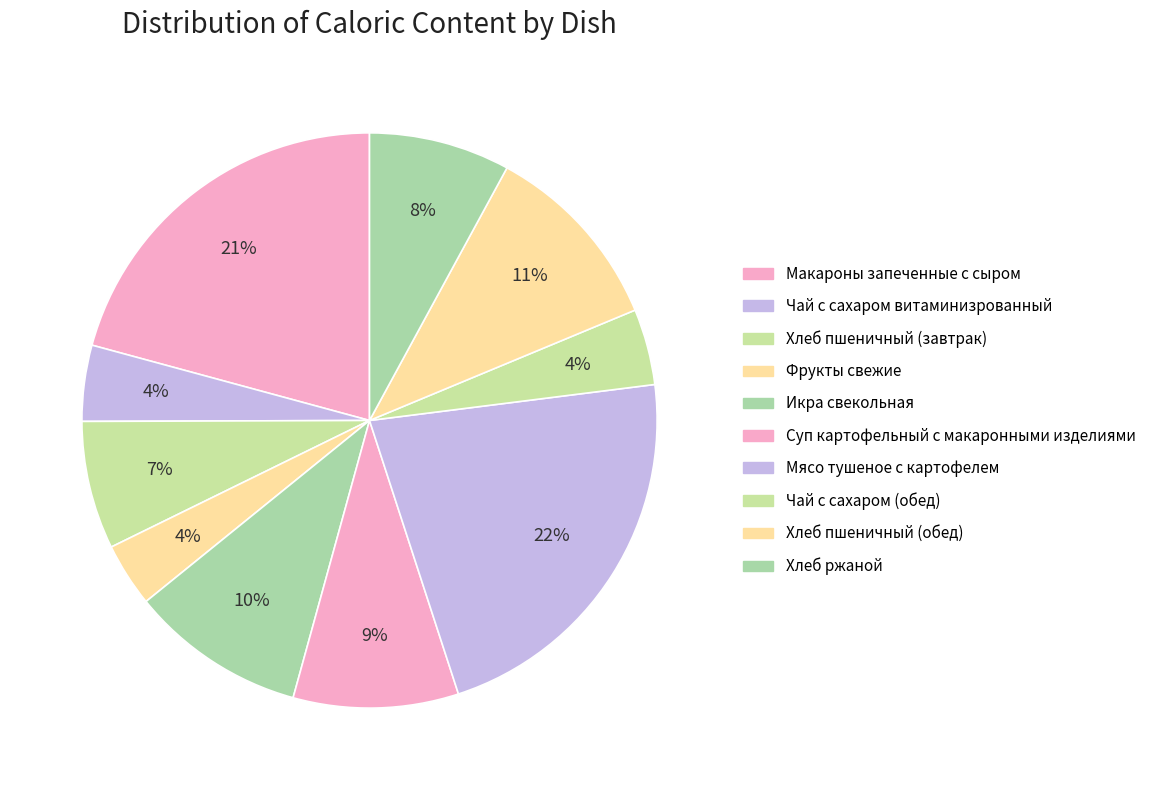

What percentage is NOT represented by Хлеб пшеничный (обед)?

89.2%